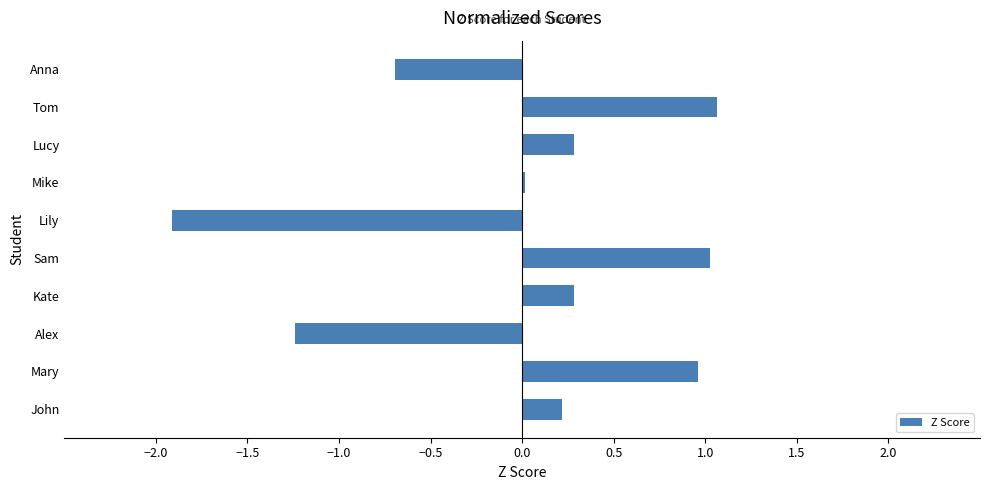

Count the number of data series in this chart.

1